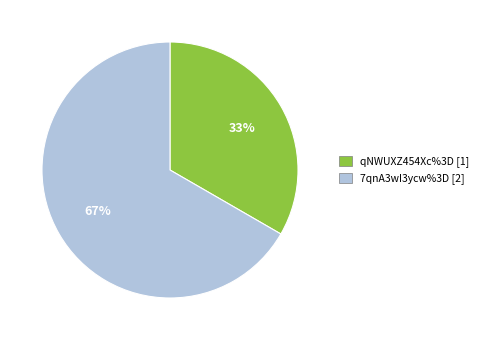

True or false: 7qnA3wI3ycw%3D accounts for 67% of the total.

True